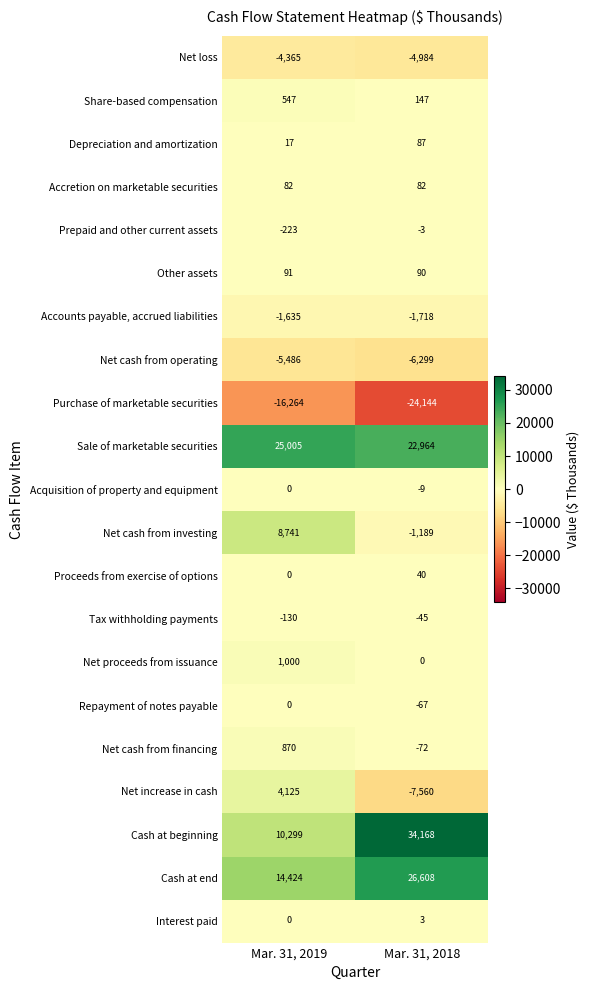

At which label does Net cash from operating reach its minimum?

Mar. 31, 2018